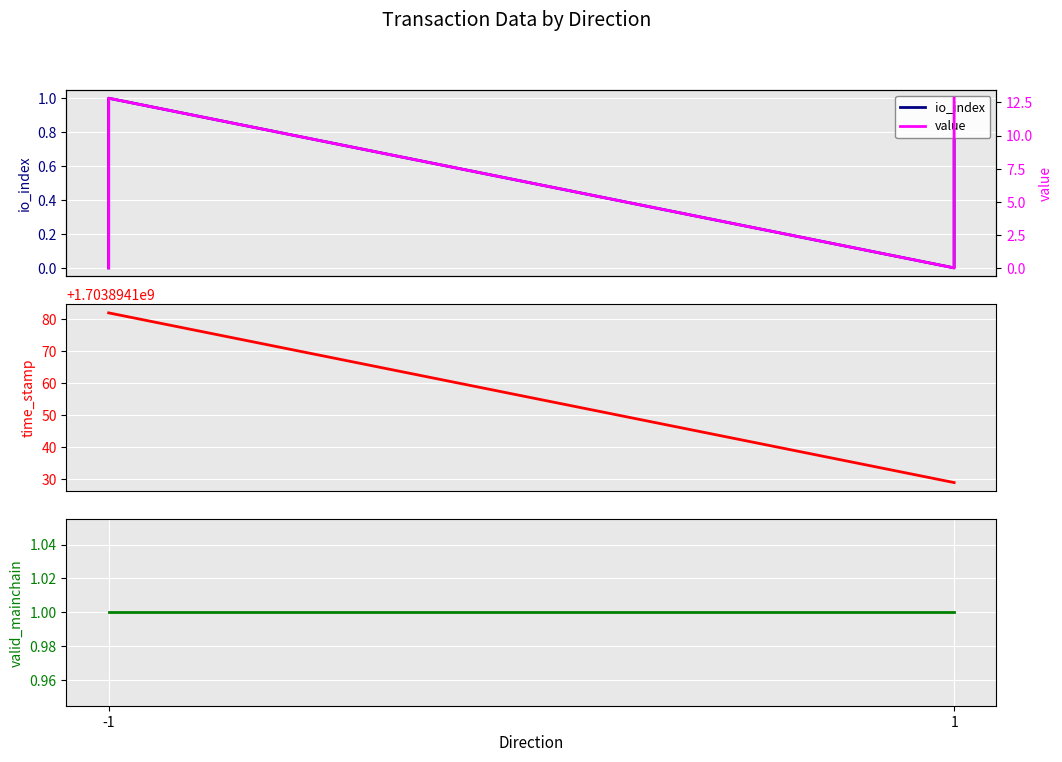

True or false: valid_mainchain has more than 0 points higher than both neighbors.

False